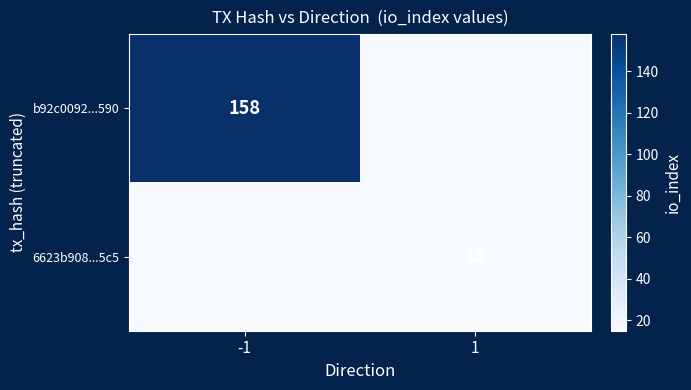

True or false: 6623b908...5c5 has a value of 3 at 1.

False